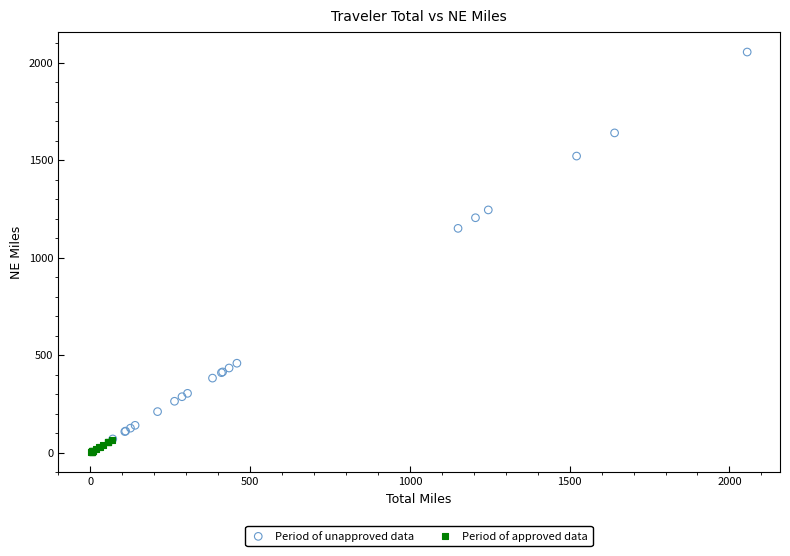

Which series has the widest spread of Y values?

Period of unapproved data